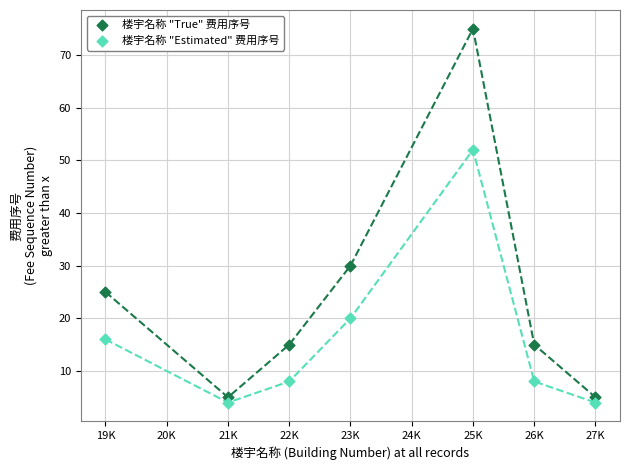

Which series reaches the maximum Y coordinate?

楼宇名称 "True" 费用序号